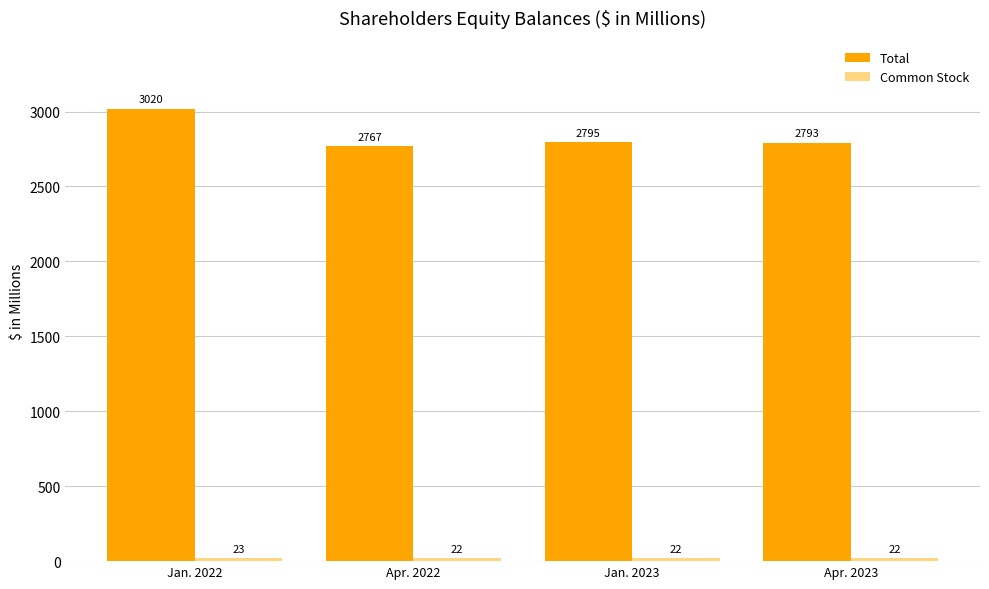

What is the difference between the highest and lowest values at Apr. 2022?

2745